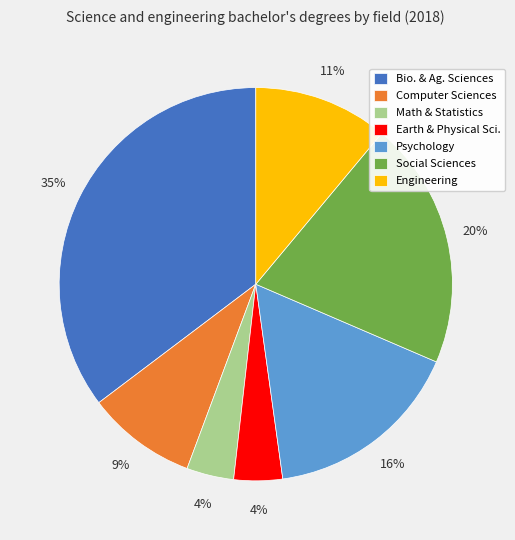

Is there any slice that represents more than half of the pie?

No